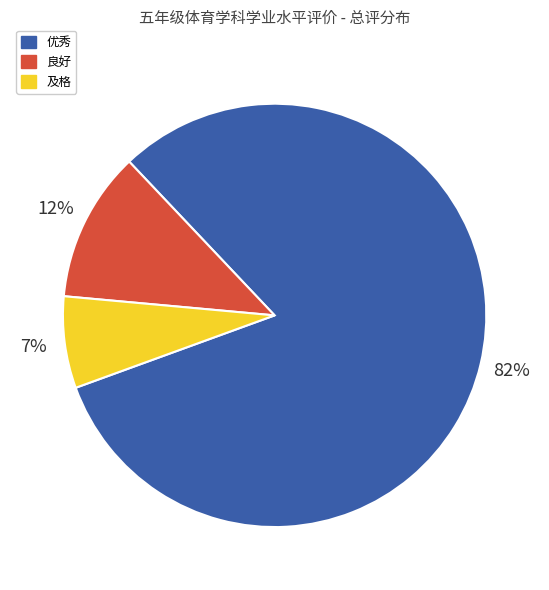

Which has a higher value, 优秀 or 及格?

优秀